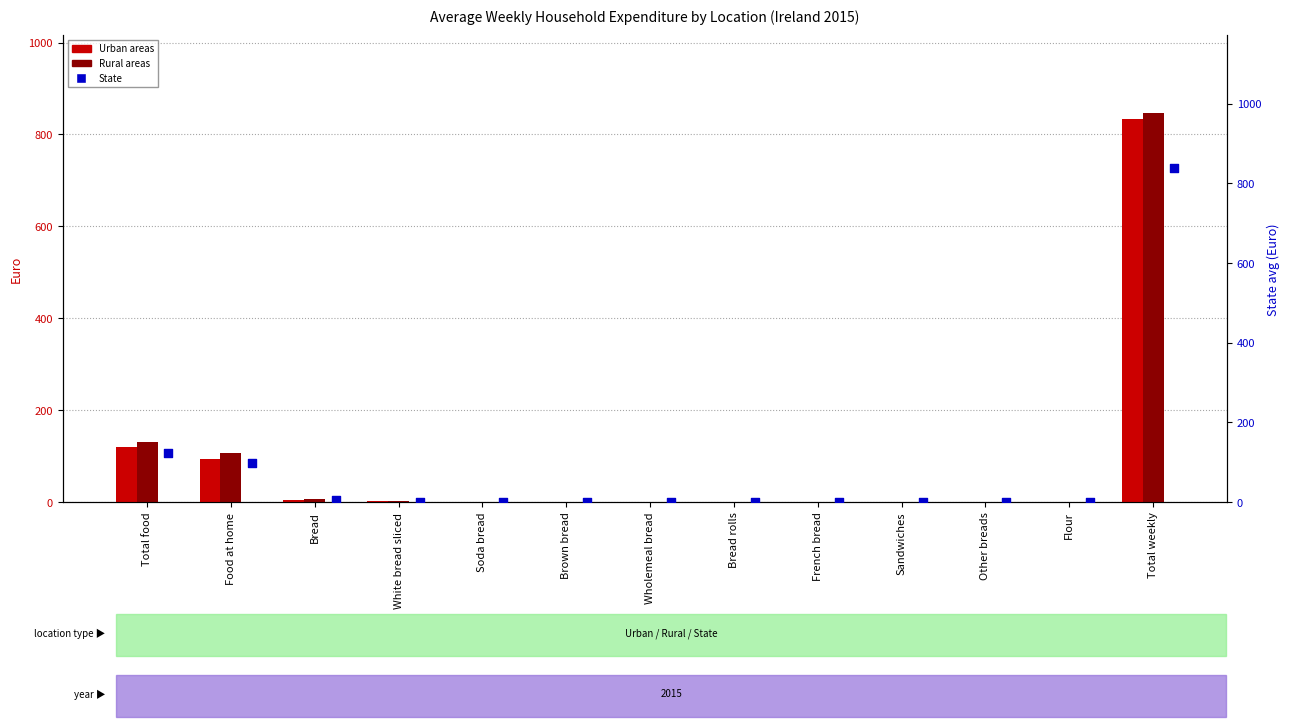

Which series contains the lowest Y value?

Urban areas